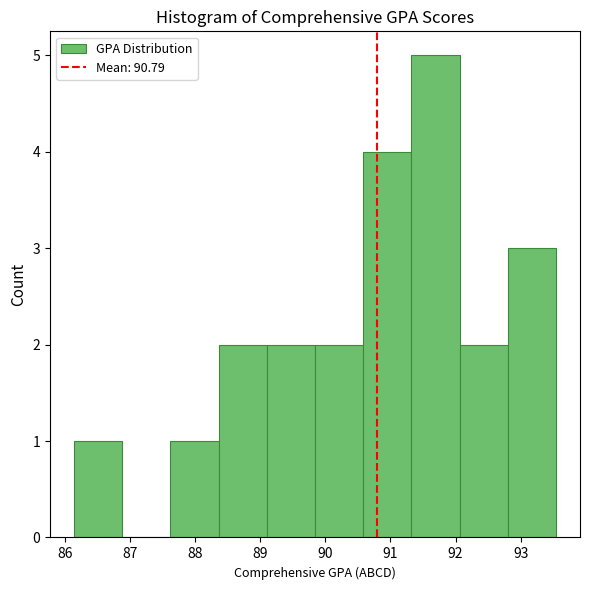

Reading left to right, list every bar in this chart as the range it spans on the x-axis followed by its height. Neither the bar edges nor the heights are printed on the chart, so give them approximately, as read against the axes.

86.1 to 86.9: 1
86.9 to 87.6: 0
87.6 to 88.4: 1
88.4 to 89.1: 2
89.1 to 89.8: 2
89.8 to 90.6: 2
90.6 to 91.3: 4
91.3 to 92.1: 5
92.1 to 92.8: 2
92.8 to 93.5: 3